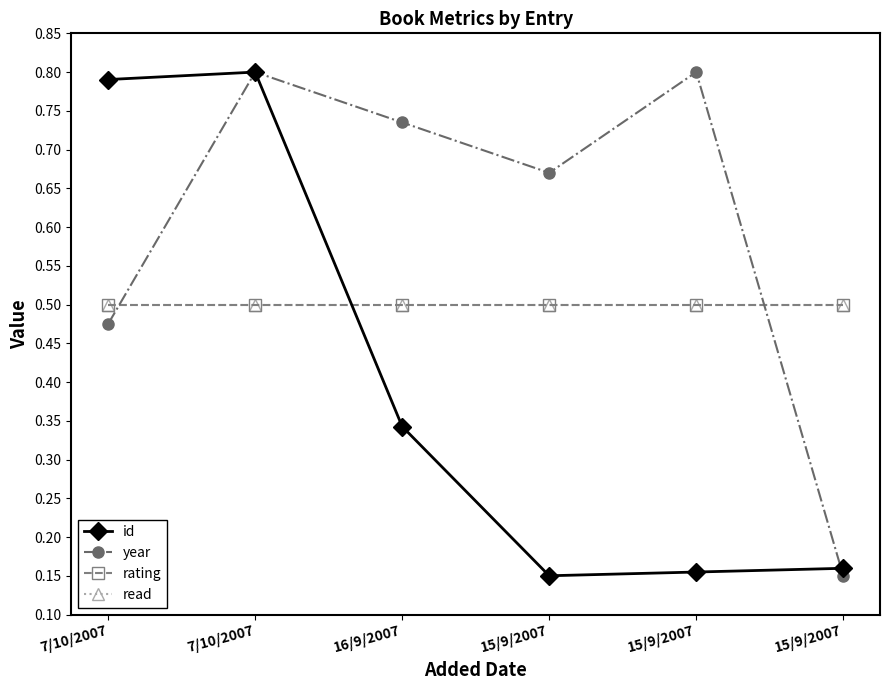

What is the minimum value for read?

0.5